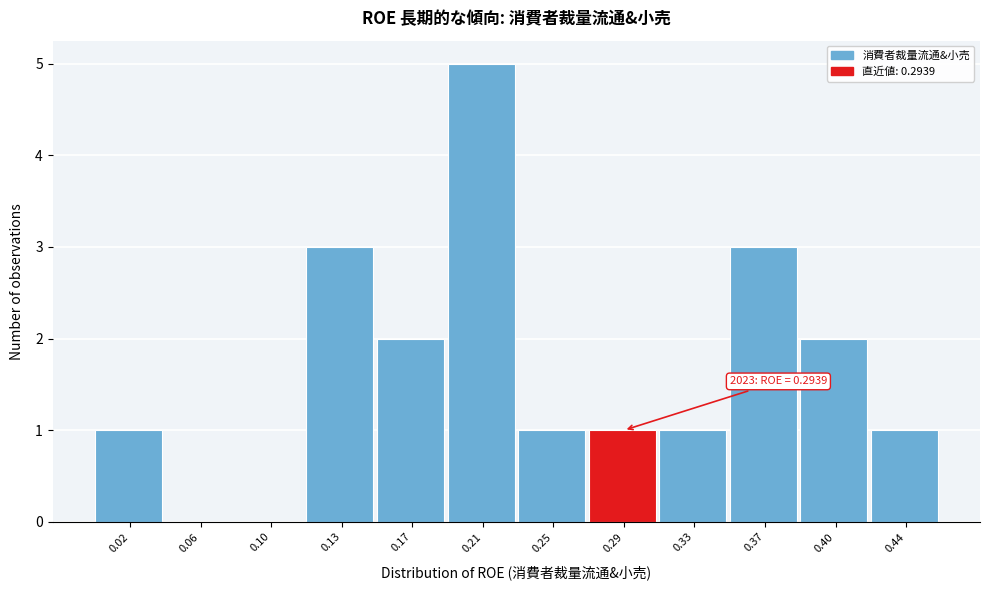

Over which range of the x-axis is the bar tallest?

0.190 to 0.230